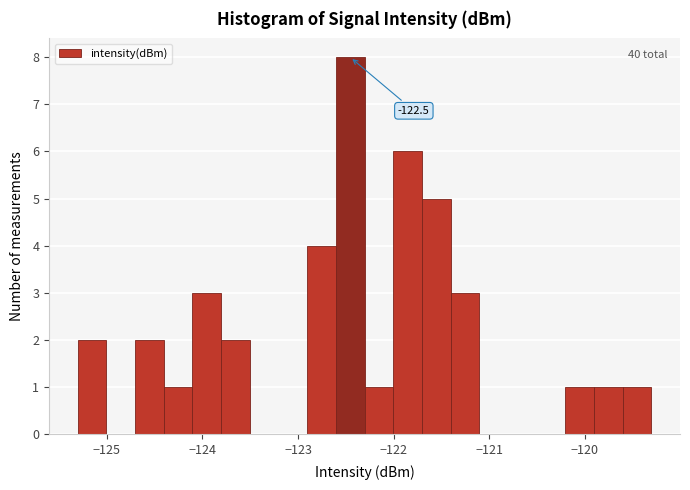

Read against the x-axis, roughly where is the centre of the tallest bar?

-122.5